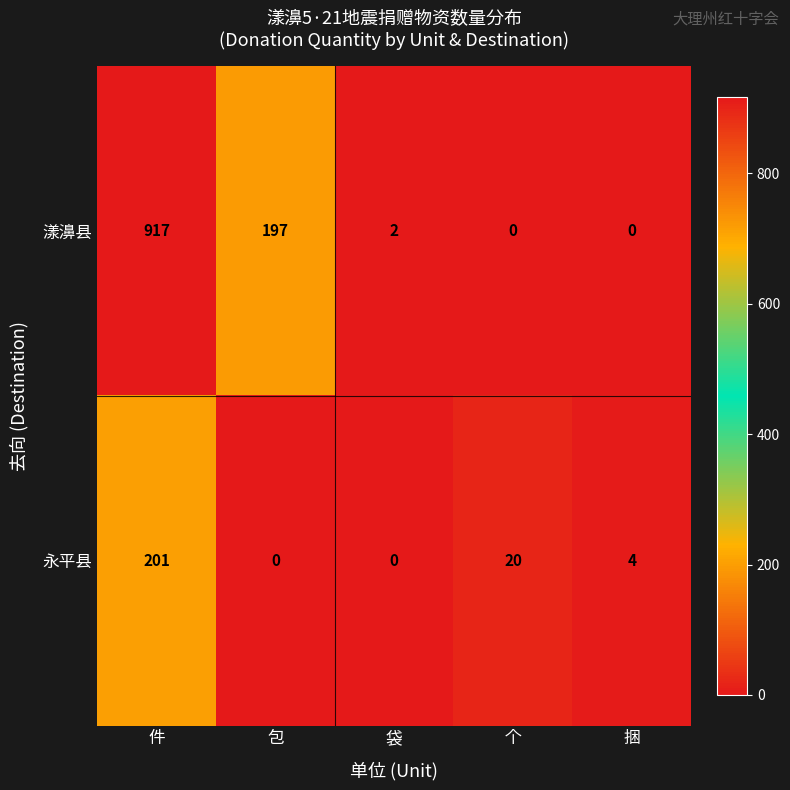

Reading left to right, list all the values displayed in this chart.

漾濞县: 917	197	2	0	0
永平县: 201	0	0	20	4